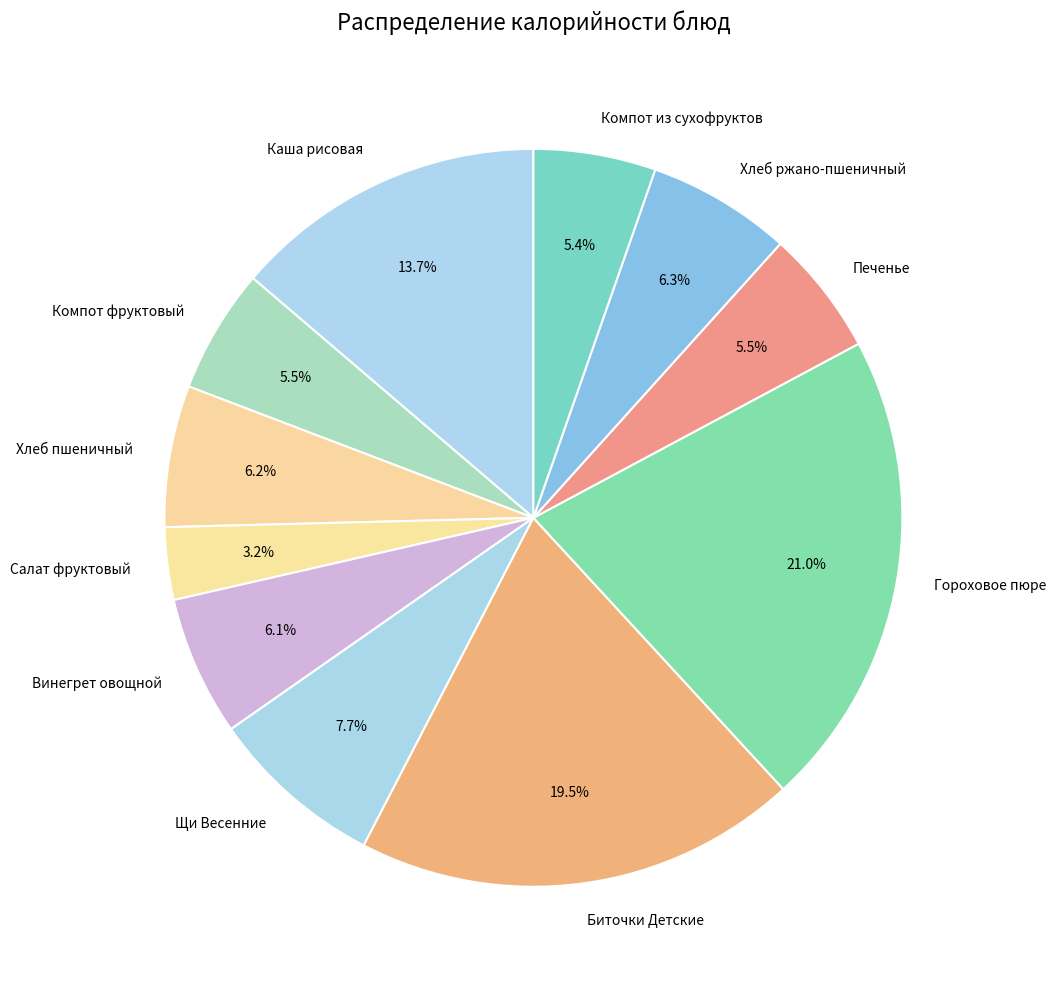

Which slice is the smallest?

Салат фруктовый